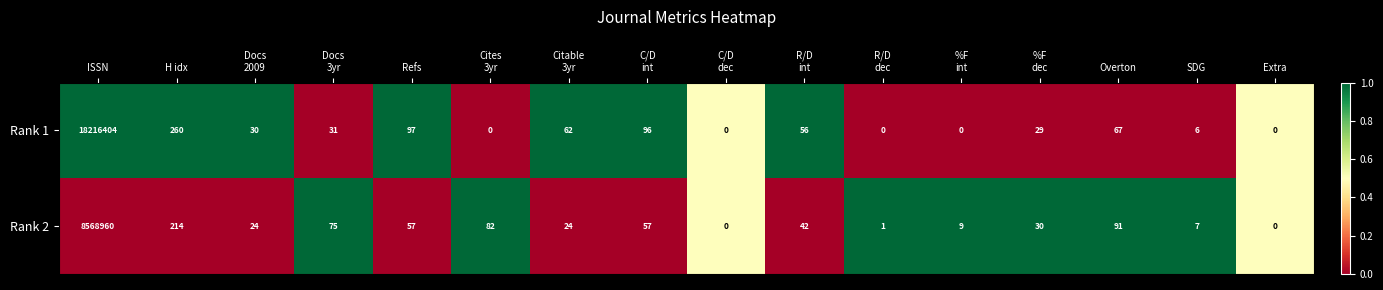

True or false: Rank 2 has a value of 91 at Overton.

True